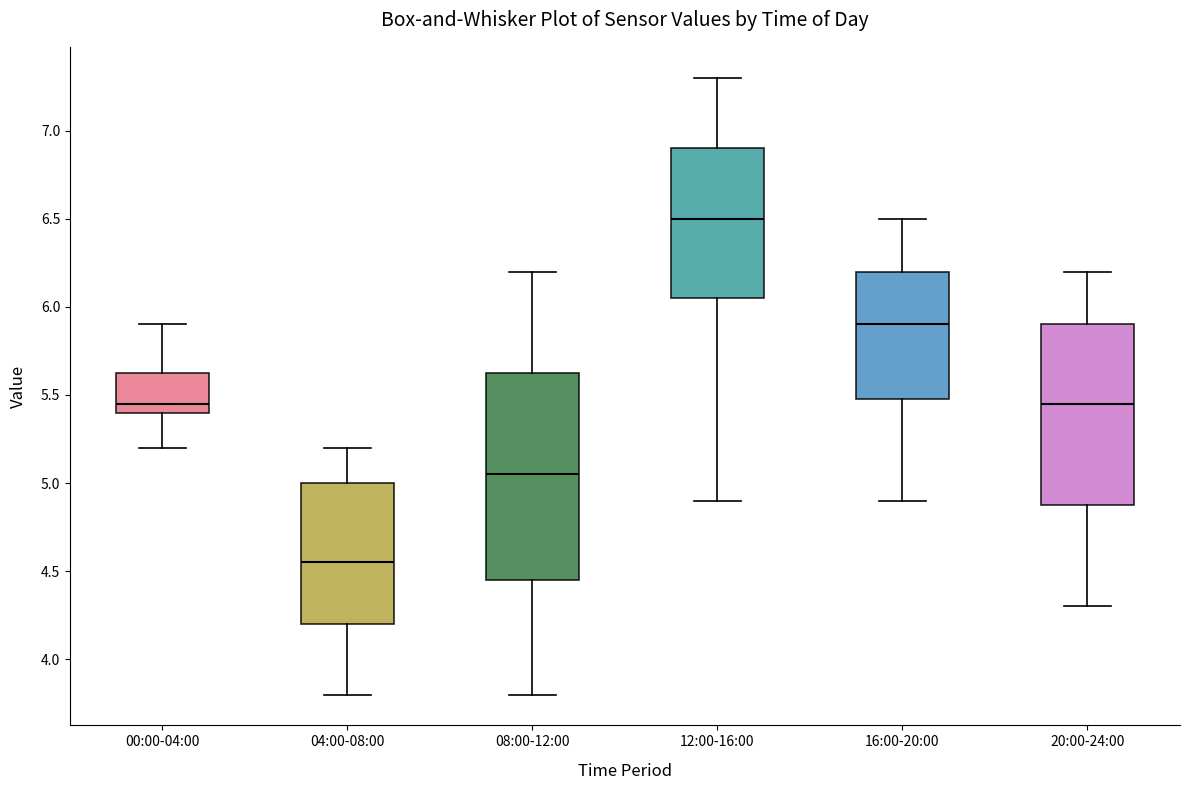

Reading left to right, transcribe this box plot: for each box, give where its median line is, the range the box spans, and where its two whiskers end, as read against the y-axis. The values are not printed on the chart, so give them approximately, as read against the axis.

00:00-04:00: median 5.45, box 5.40 to 5.65, whiskers 5.20 to 5.90
04:00-08:00: median 4.55, box 4.20 to 5.00, whiskers 3.80 to 5.20
08:00-12:00: median 5.05, box 4.45 to 5.65, whiskers 3.80 to 6.20
12:00-16:00: median 6.50, box 6.05 to 6.90, whiskers 4.90 to 7.30
16:00-20:00: median 5.90, box 5.50 to 6.20, whiskers 4.90 to 6.50
20:00-24:00: median 5.45, box 4.90 to 5.90, whiskers 4.30 to 6.20